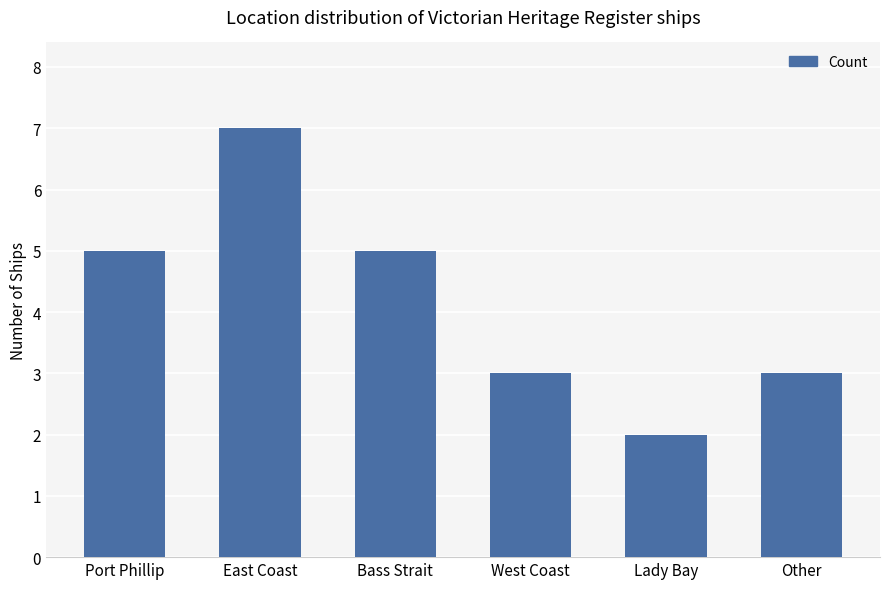

True or false: the data shows 8 at Bass Strait.

False